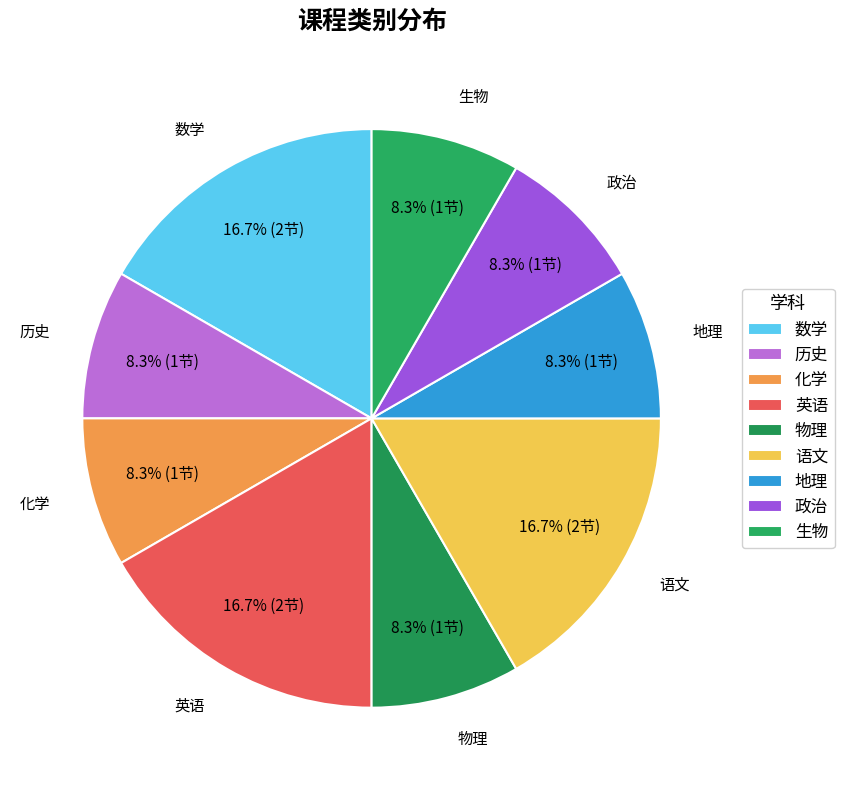

Count the number of slices in the pie.

9